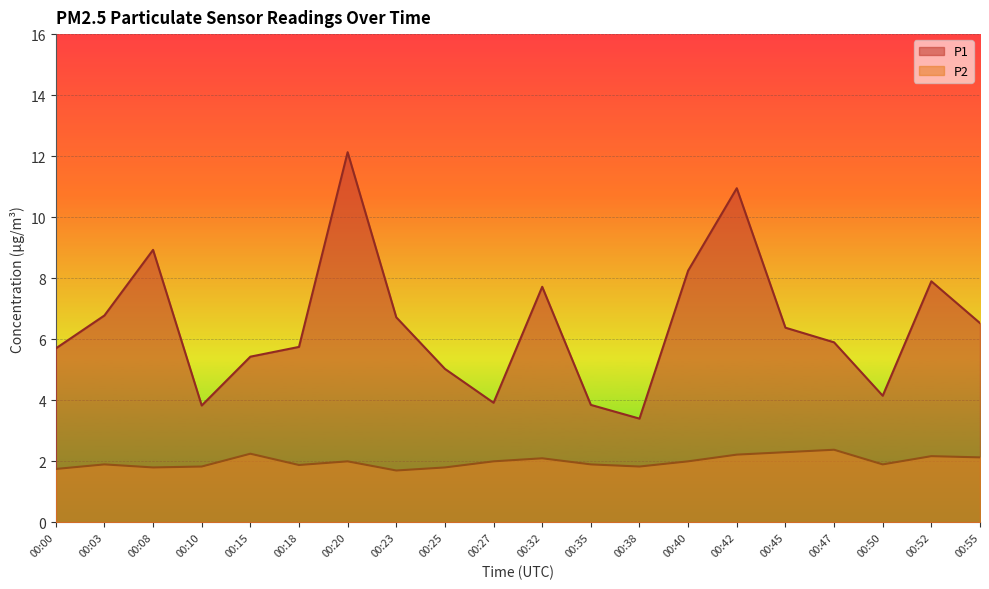

At how many categories does at least one series exceed 10?

2